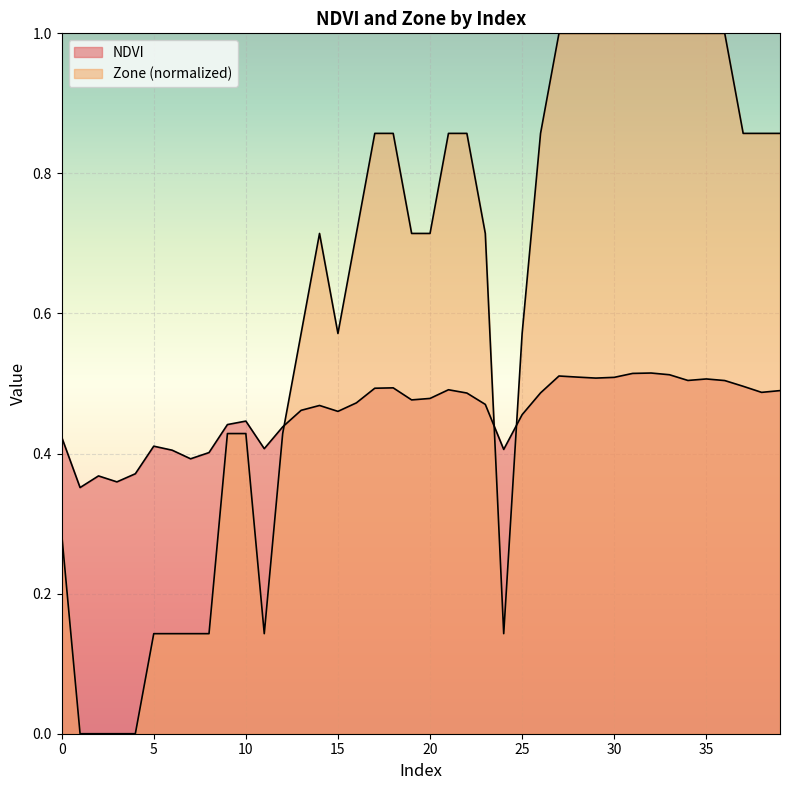

Reading right to left, transcribe all the data shown in this chart.

NDVI: 0.5	0.5	0.5	0.5	0.5	0.5	0.5	0.5	0.5	0.5	0.5	0.5	0.5	0.5	0.5	0.4	0.5	0.5	0.5	0.5	0.5	0.5	0.5	0.5	0.5	0.5	0.5	0.4	0.4	0.4	0.4	0.4	0.4	0.4	0.4	0.4	0.4	0.4	0.4	0.4
Zone: 0.9	0.9	0.9	1.0	1.0	1.0	1.0	1.0	1.0	1.0	1.0	1.0	1.0	0.9	0.6	0.1	0.7	0.9	0.9	0.7	0.7	0.9	0.9	0.7	0.6	0.7	0.6	0.4	0.1	0.4	0.4	0.1	0.1	0.1	0.1	0.0	0.0	0.0	0.0	0.3